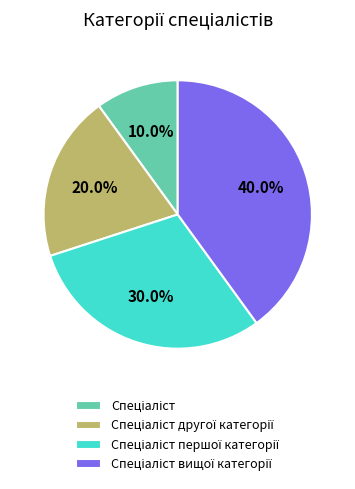

To the nearest percent, what is the difference between the largest and smallest slice percentages?

30%